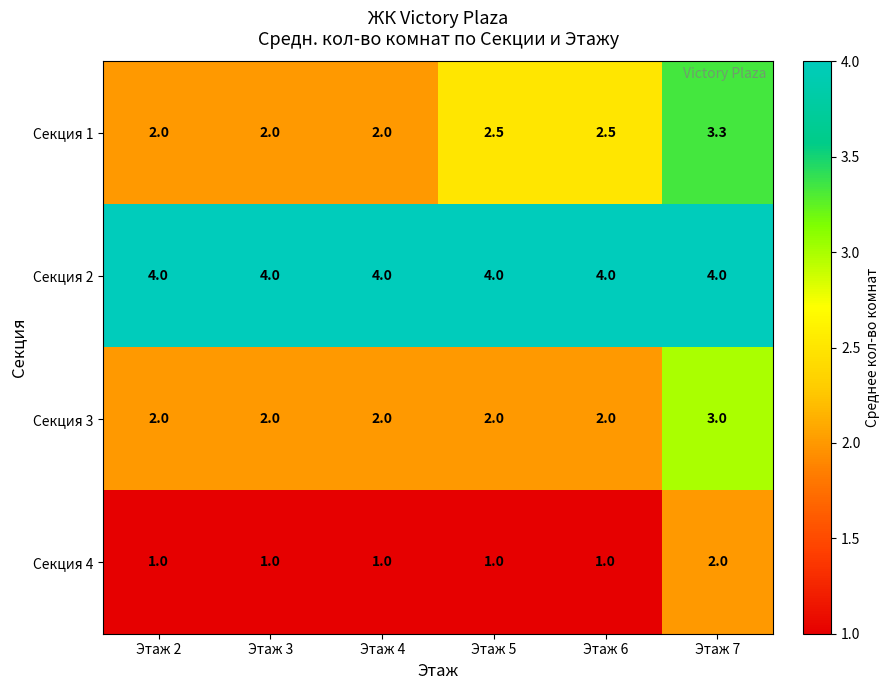

Reading right to left, list all the values displayed in this chart.

Секция 1: 3.3	2.5	2.5	2.0	2.0	2.0
Секция 2: 4.0	4.0	4.0	4.0	4.0	4.0
Секция 3: 3.0	2.0	2.0	2.0	2.0	2.0
Секция 4: 2.0	1.0	1.0	1.0	1.0	1.0